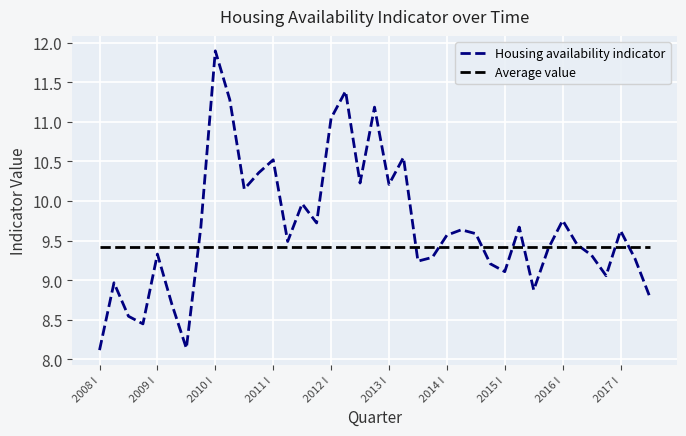

Does the chart have visible grid lines?

Yes